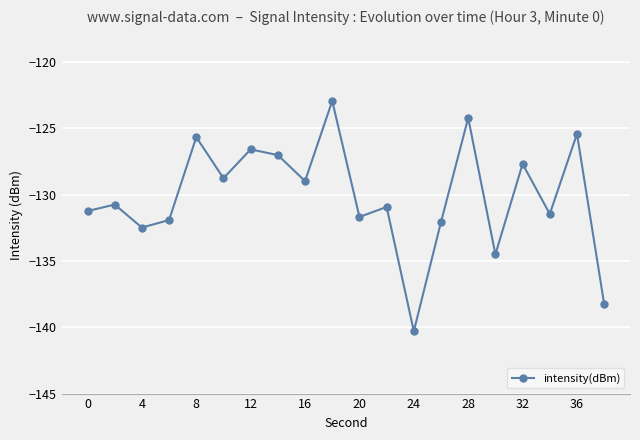

What is the value of the 8th point from the left?

-127.0